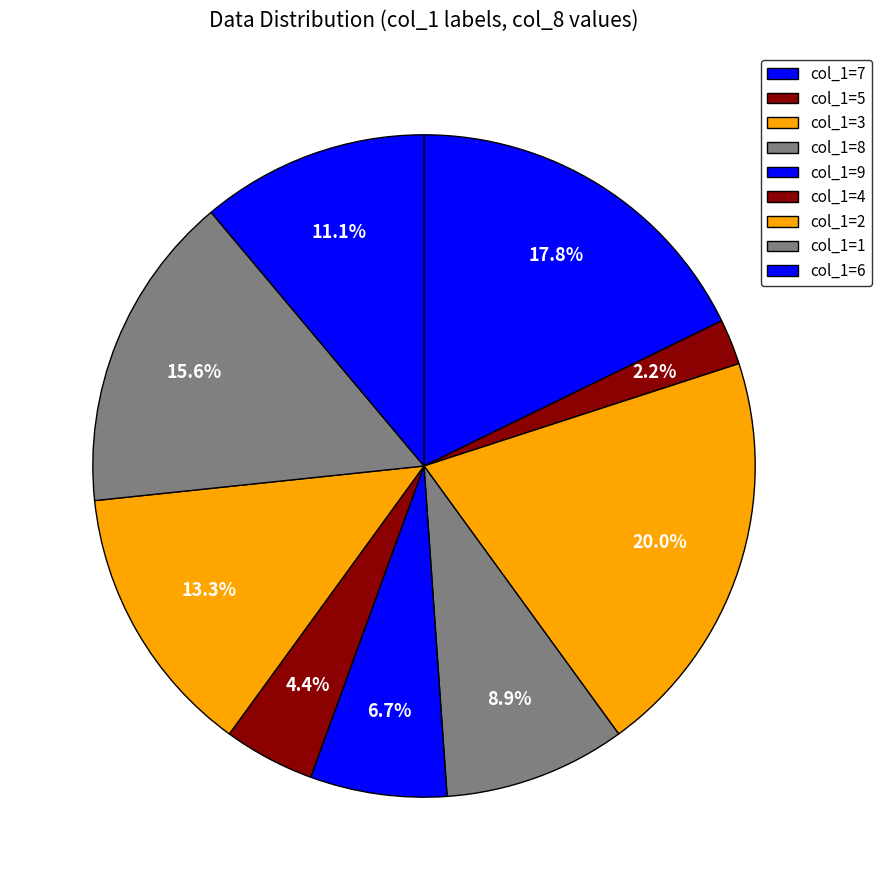

How many slices are in this pie chart?

9